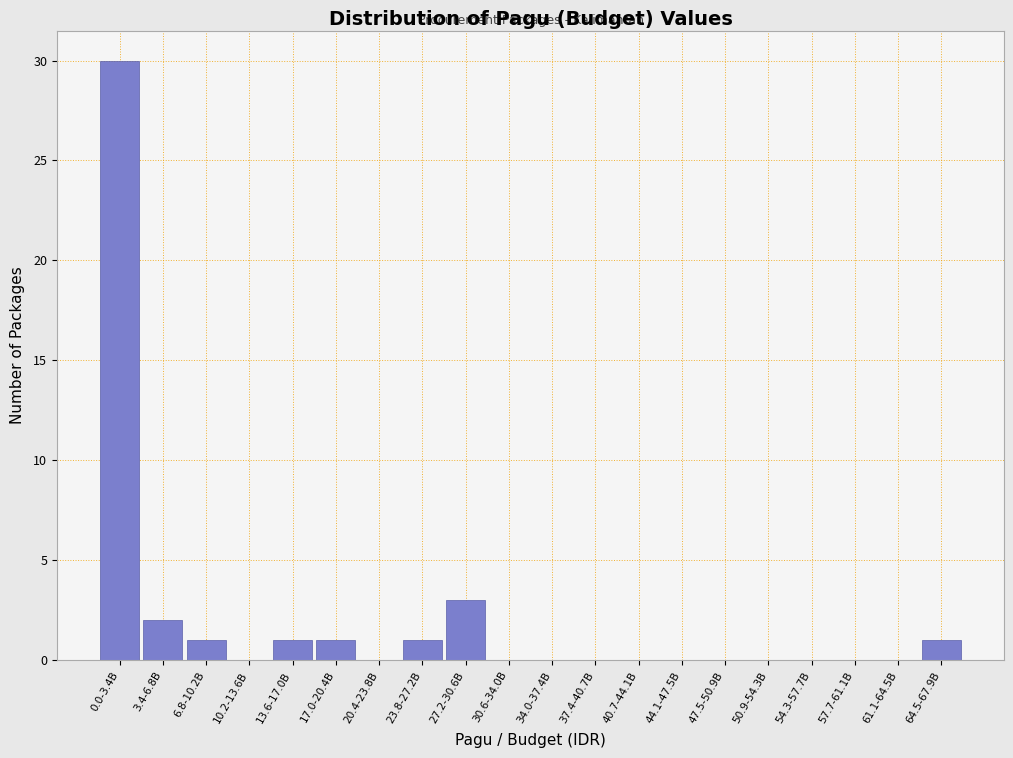

Reading right to left, list all the values displayed in this chart.

64.5-67.9B=1	61.1-64.5B=0	57.7-61.1B=0	54.3-57.7B=0	50.9-54.3B=0	47.5-50.9B=0	44.1-47.5B=0	40.7-44.1B=0	37.4-40.7B=0	34.0-37.4B=0	30.6-34.0B=0	27.2-30.6B=3	23.8-27.2B=1	20.4-23.8B=0	17.0-20.4B=1	13.6-17.0B=1	10.2-13.6B=0	6.8-10.2B=1	3.4-6.8B=2	0.0-3.4B=30